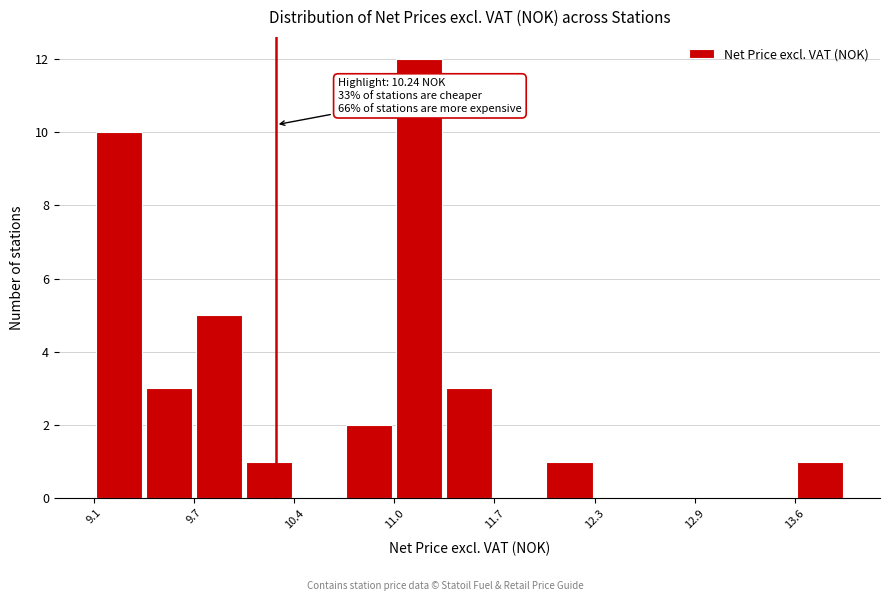

Around what value on the x-axis is the tallest bar? Give the approximate position of its centre, as read against the axis.

11.2